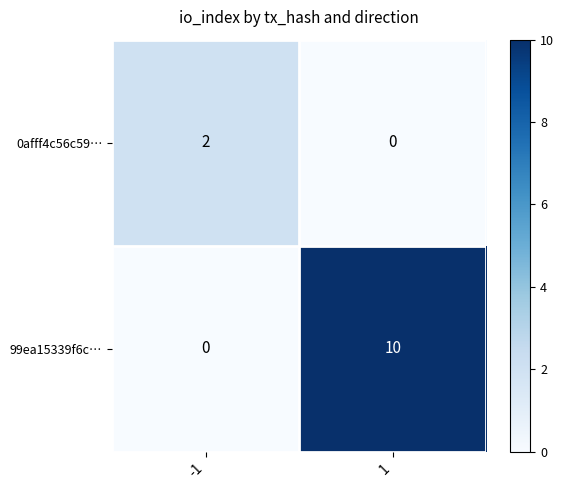

What is the total value across all series at 1?

10